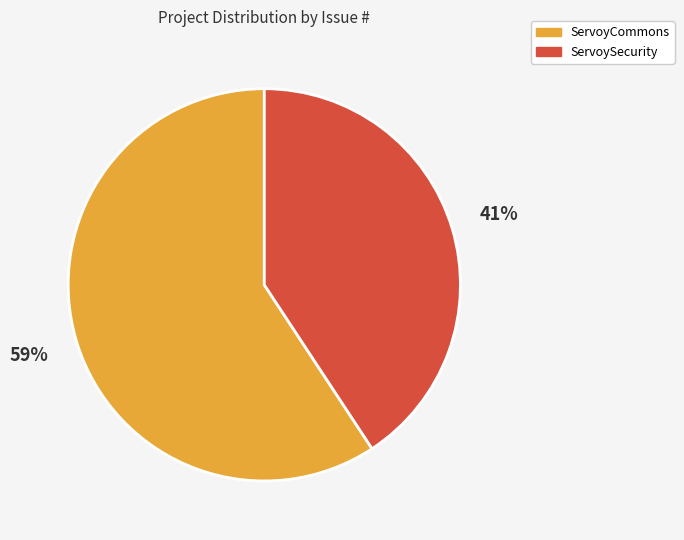

To the nearest percent, what is the average slice percentage?

50%